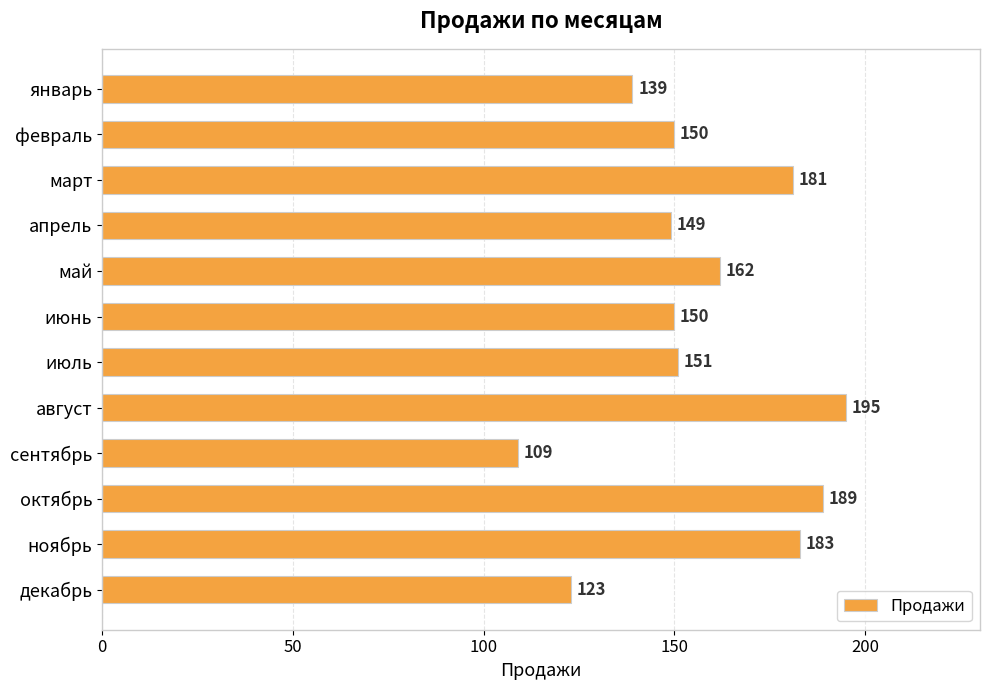

How many distinct data groups are displayed?

1